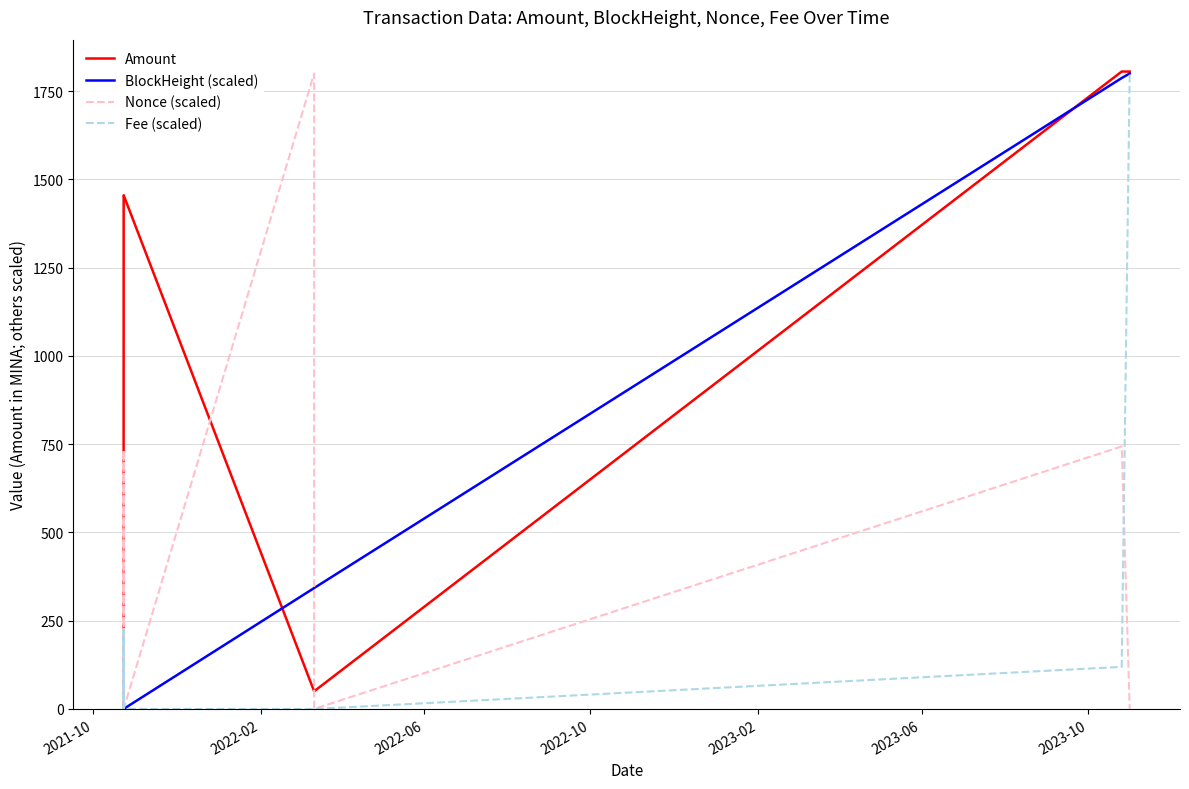

What is the highest value of the Amount series?

1805.6